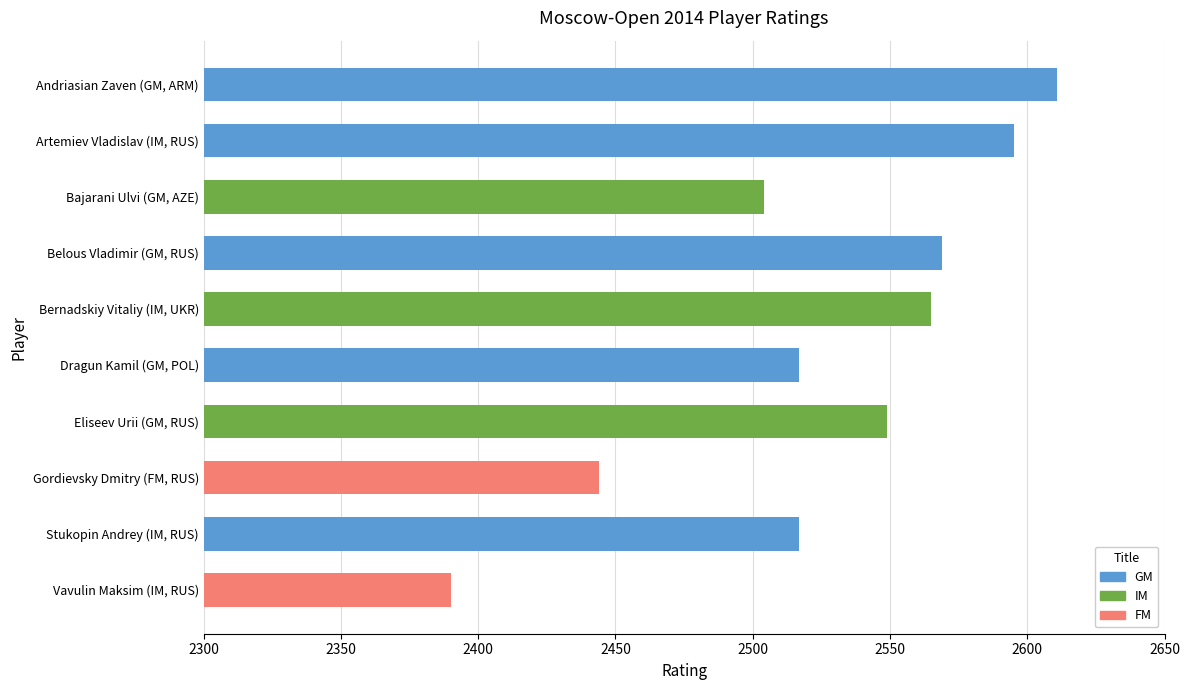

What is the average value?

2526